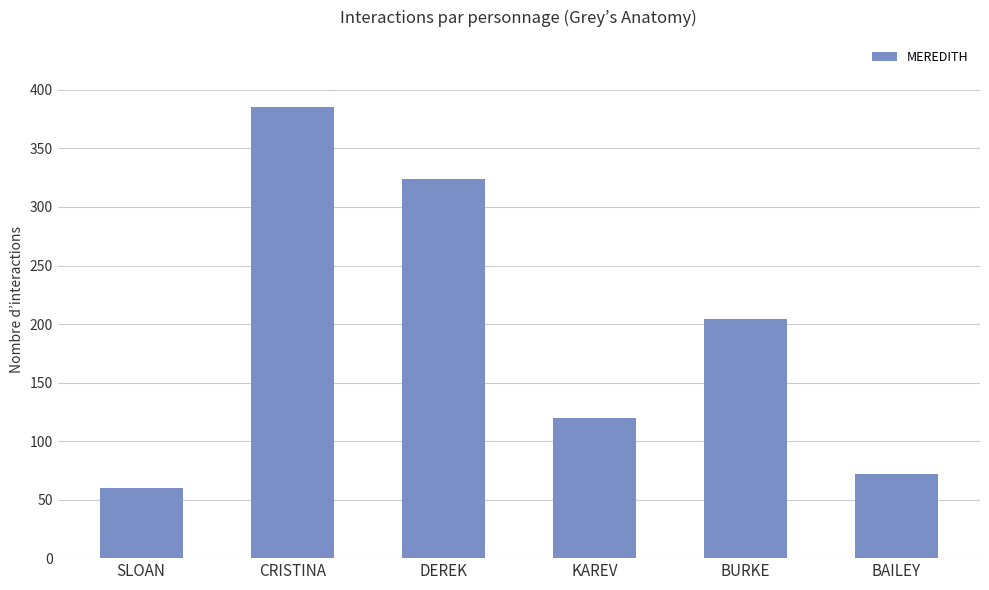

Reading left to right, extract all data points from this chart.

SLOAN=60	CRISTINA=385	DEREK=324	KAREV=120	BURKE=204	BAILEY=72